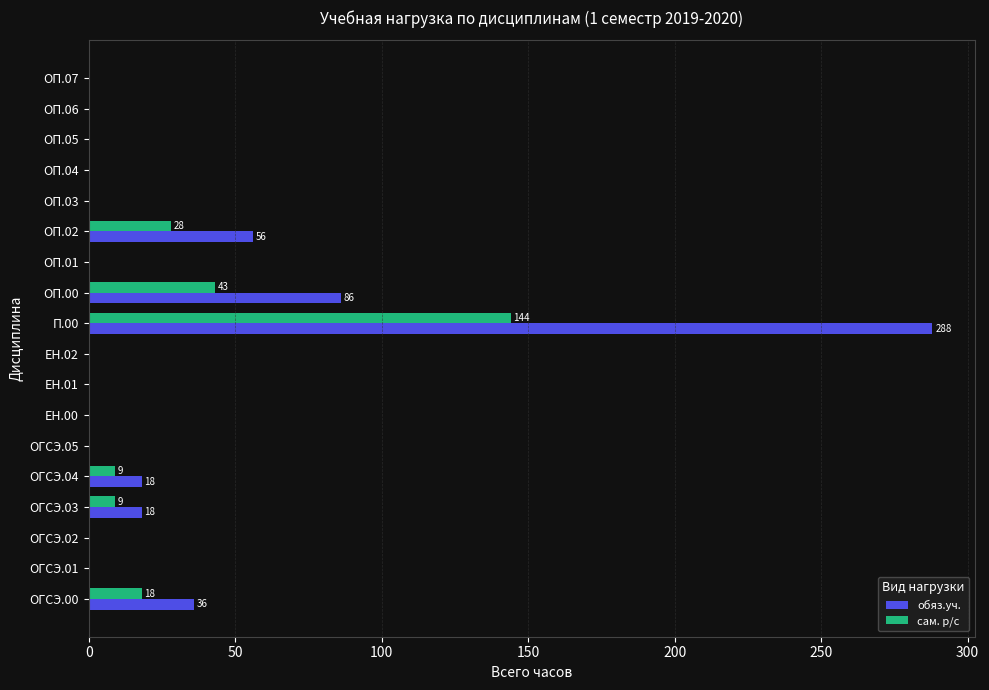

Between ОП.00 and ОП.03, which series saw the biggest shift?

обяз.уч.